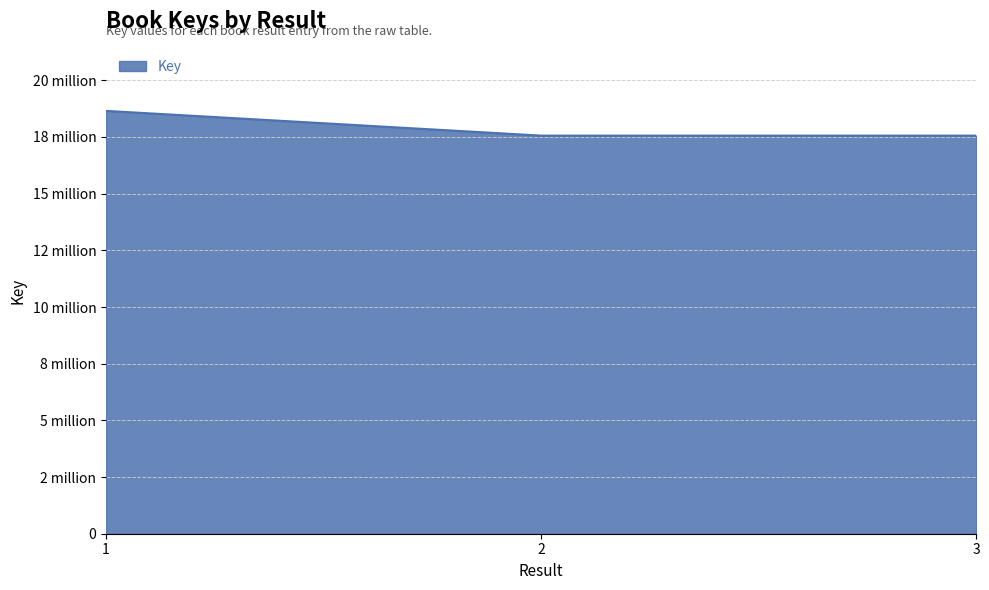

List the labels in order of value, largest first.

1, 3, 2